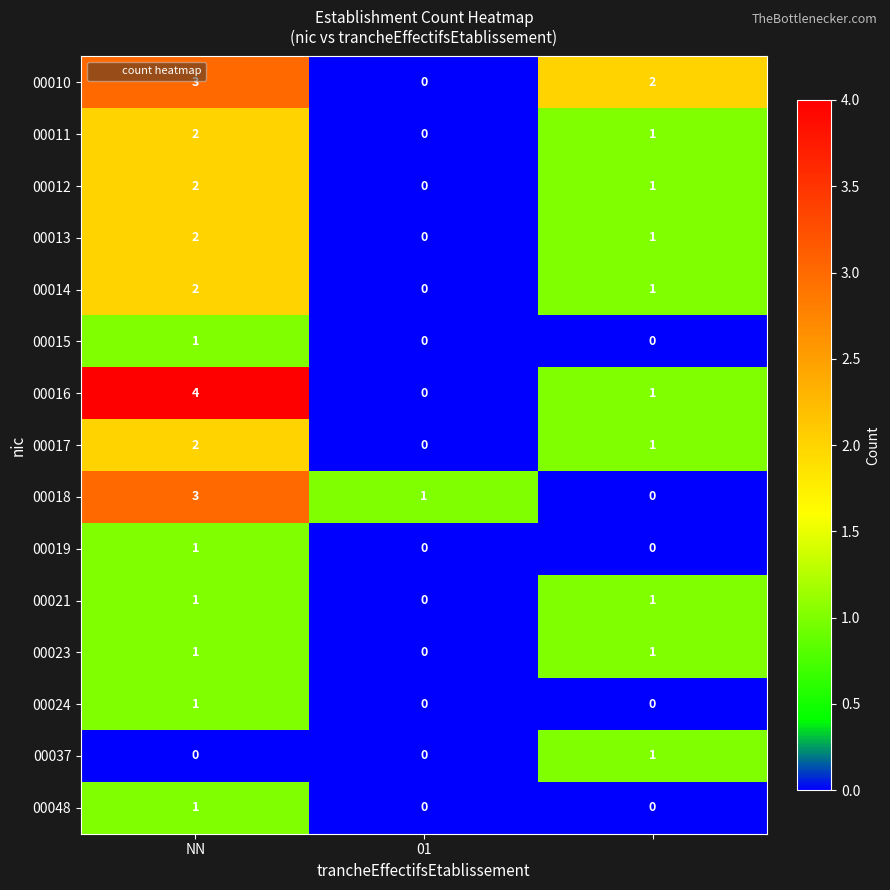

How many 00014 values are between 0 and 2?

3